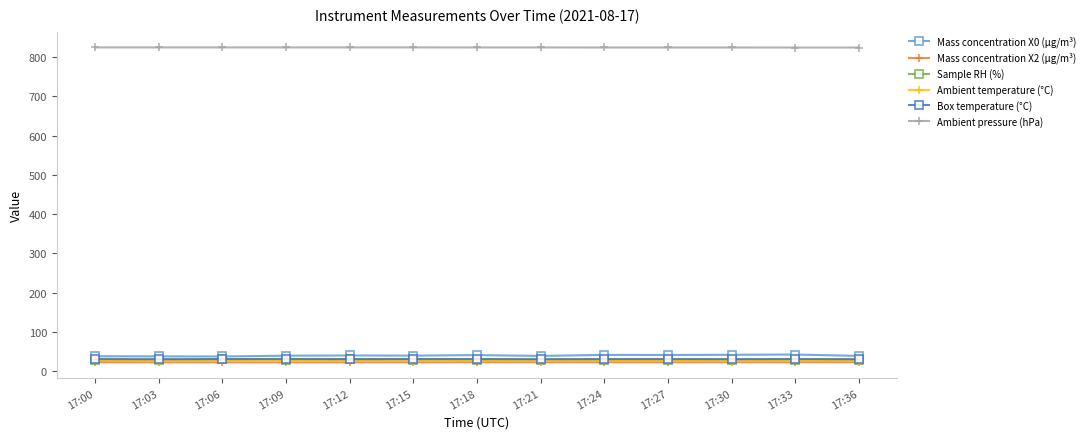

What is the total value across all series at 17:27?

975.9